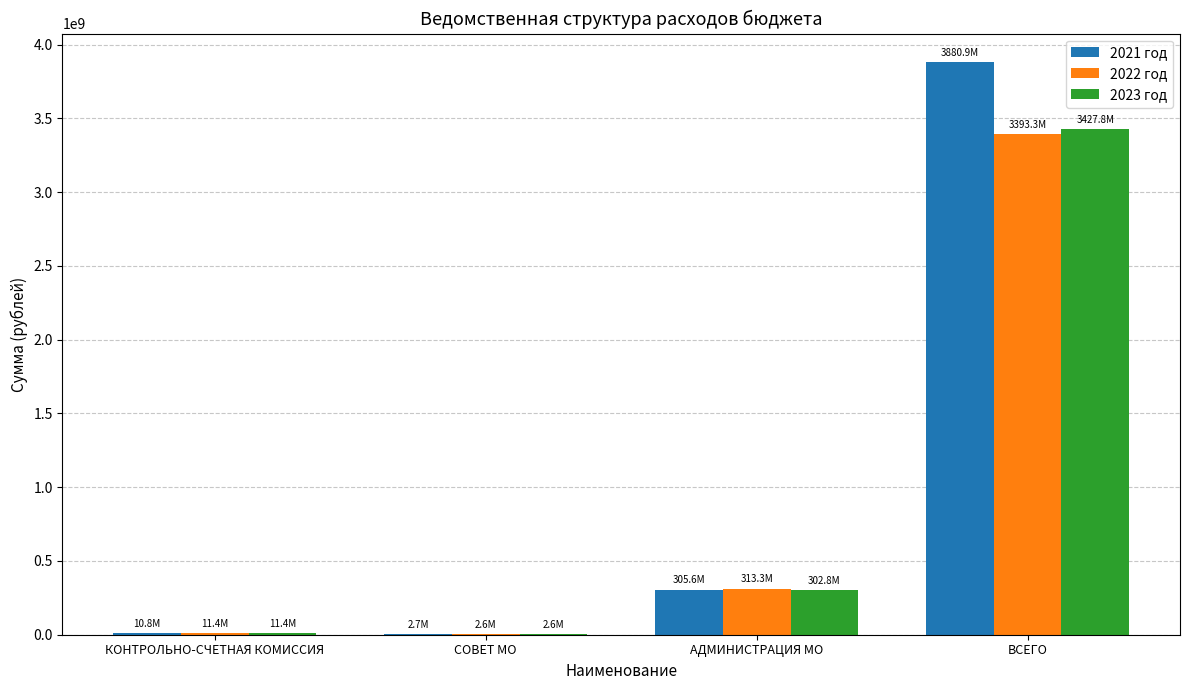

Which series changed the most between КОНТРОЛЬНО-СЧЕТНАЯ КОМИССИЯ and АДМИНИСТРАЦИЯ МО?

2022 год